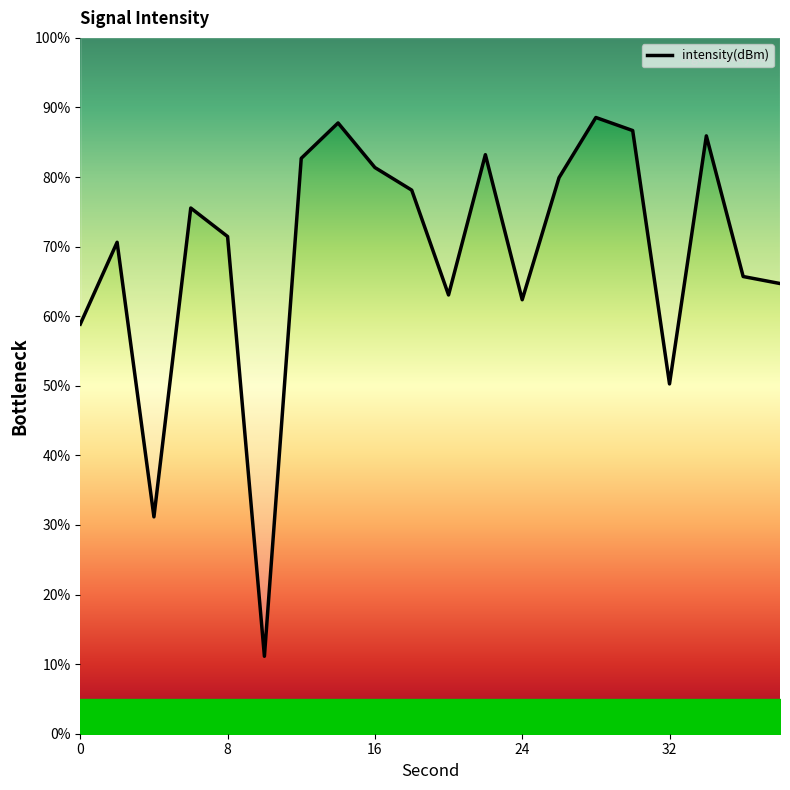

What is the sum of all values?

1379.1